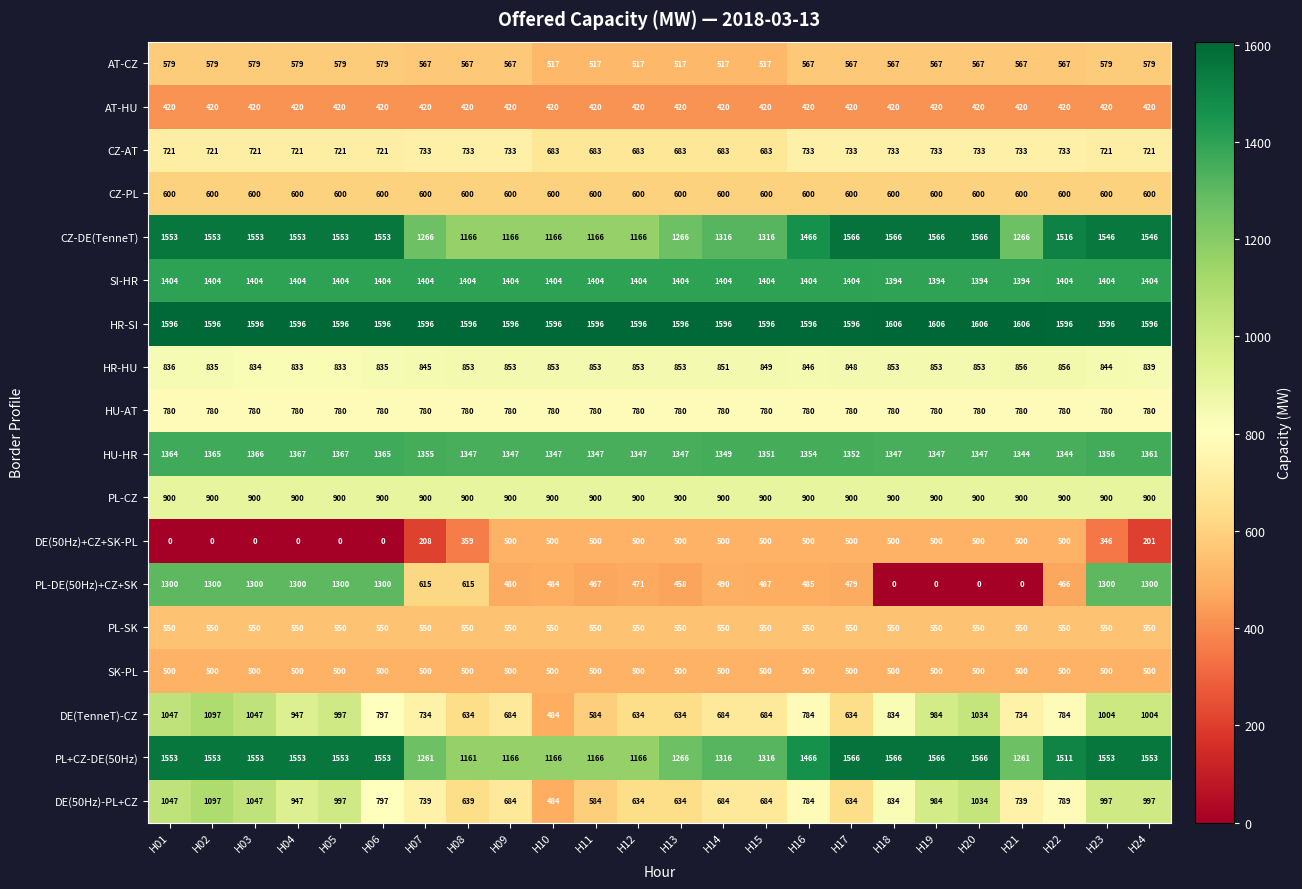

What is the greatest value displayed?

1606